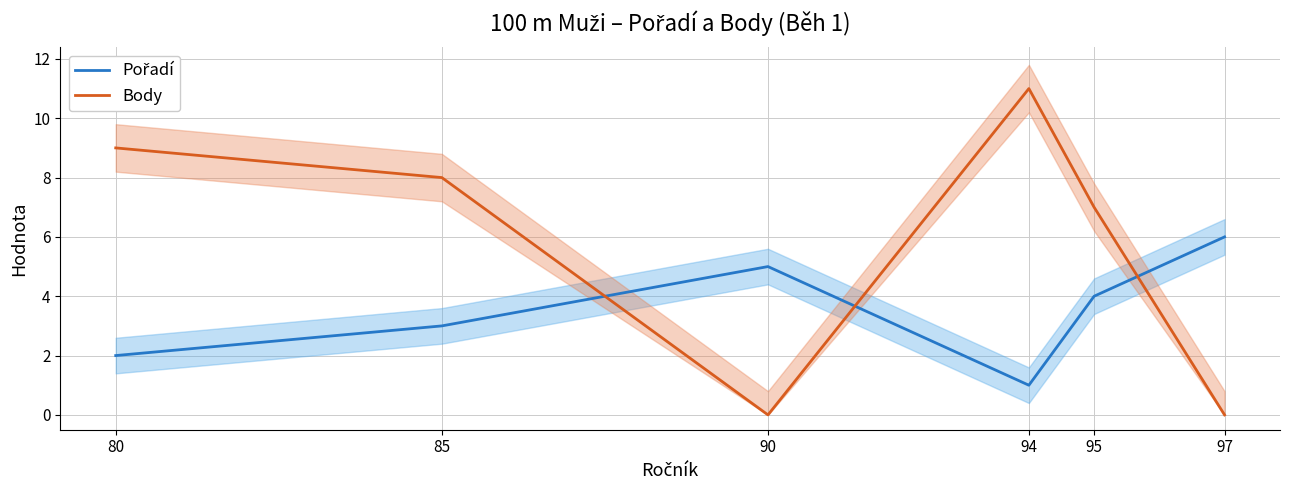

After their last crossing, which series has the higher values: Body or Pořadí?

Pořadí